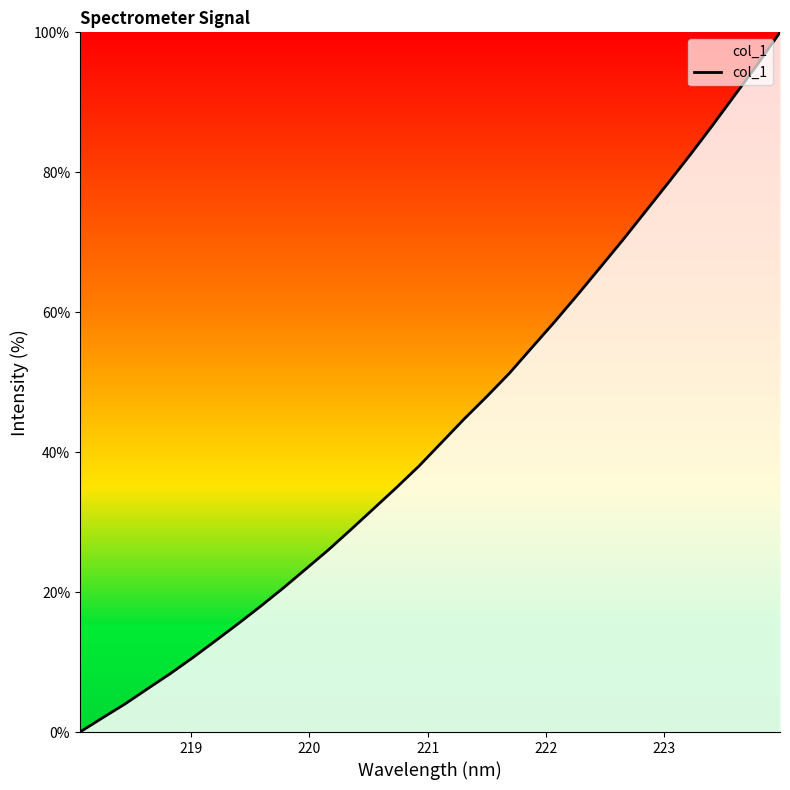

What is the greatest value displayed?

100.0